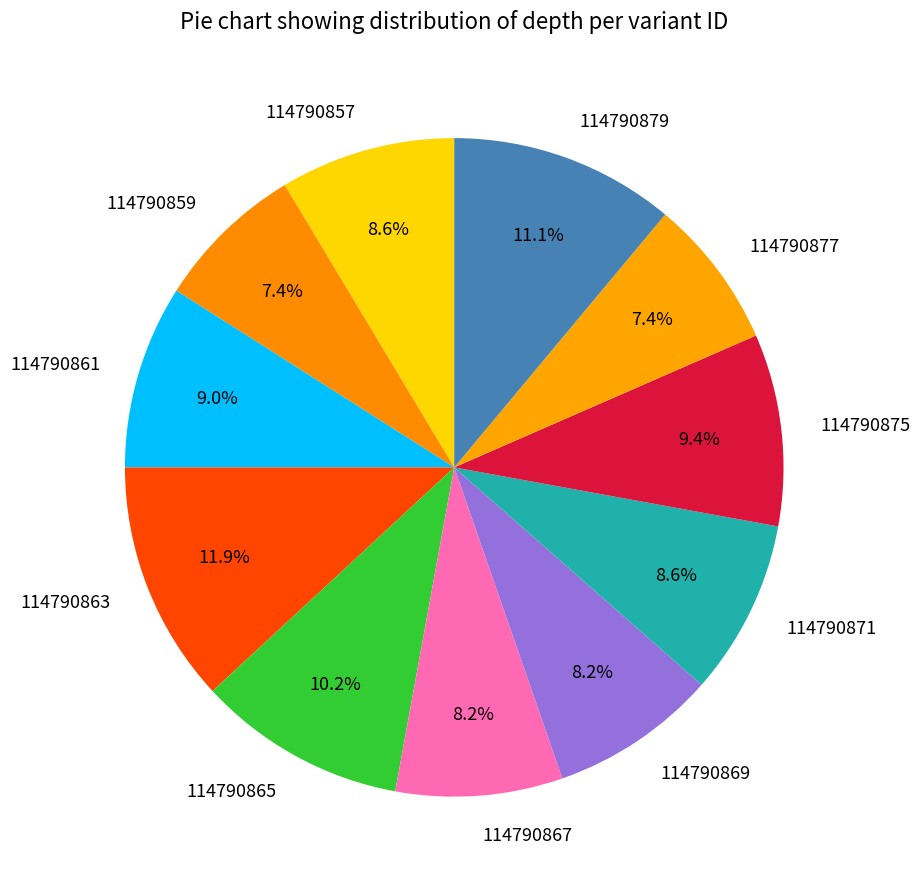

Does 114790857 represent more than half of the total?

No